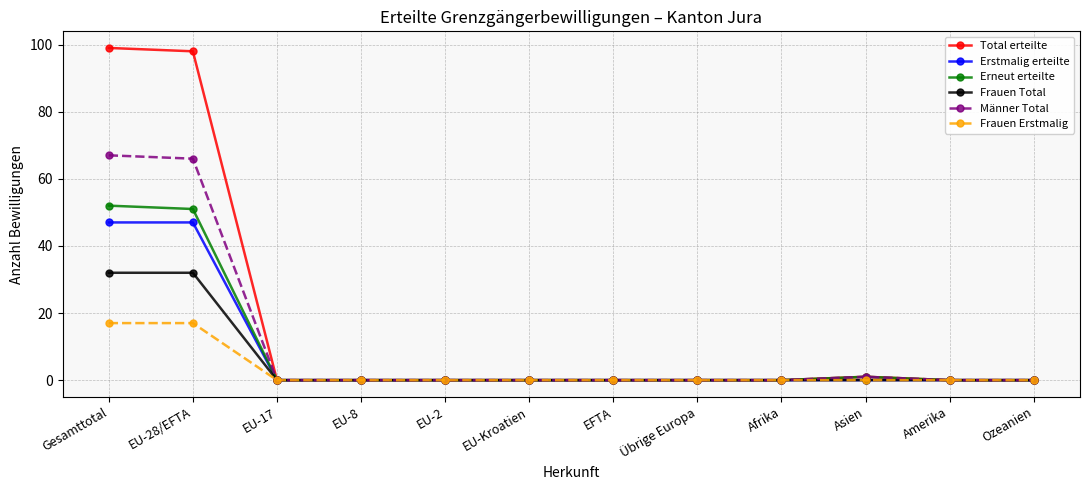

How many data points does each series have?

12